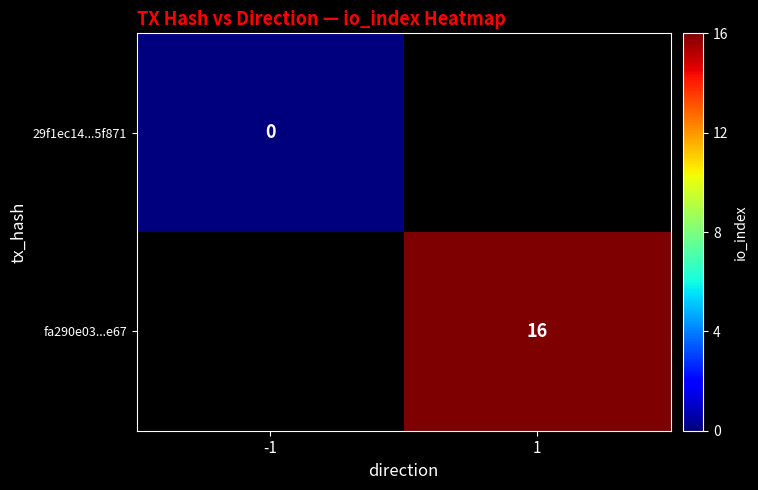

Is the value of 29f1ec14...5f871 at -1 greater than the value of fa290e03...e67 at 1?

No